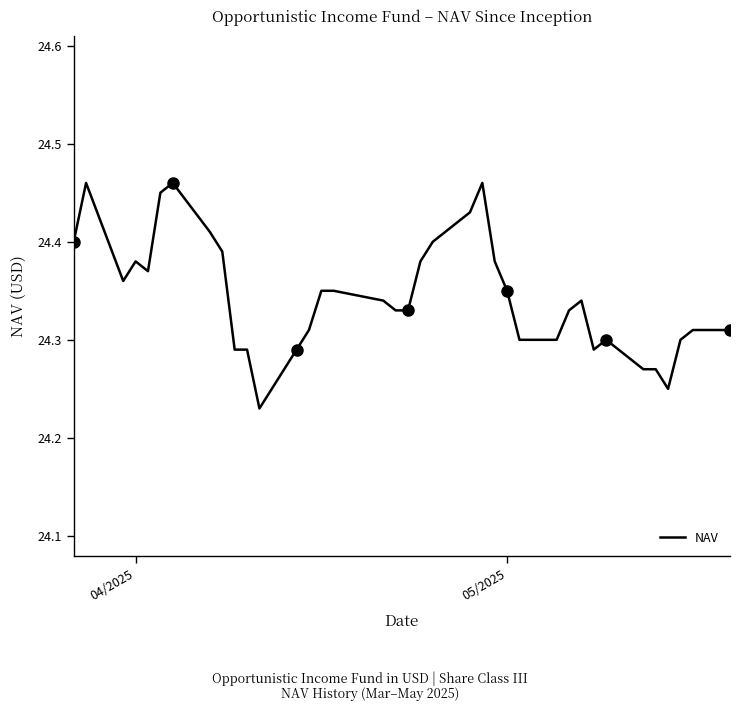

What is the difference between the maximum and minimum values?

0.2